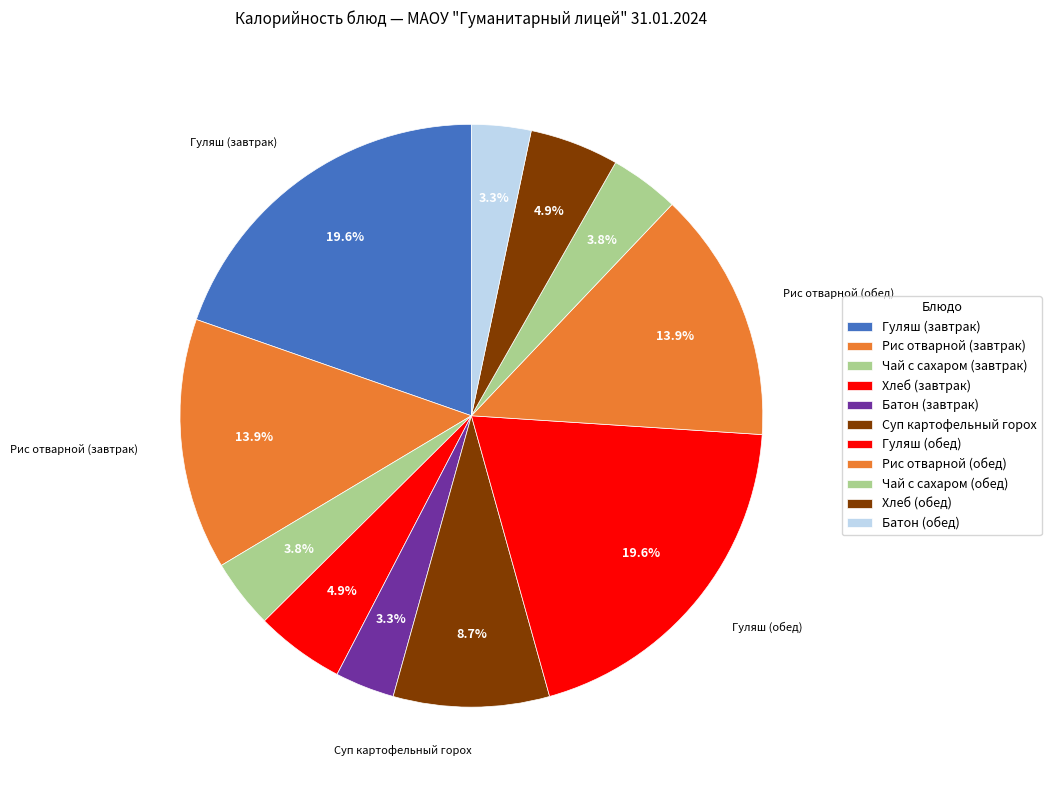

Does Суп картофельный горох represent more than half of the total?

No